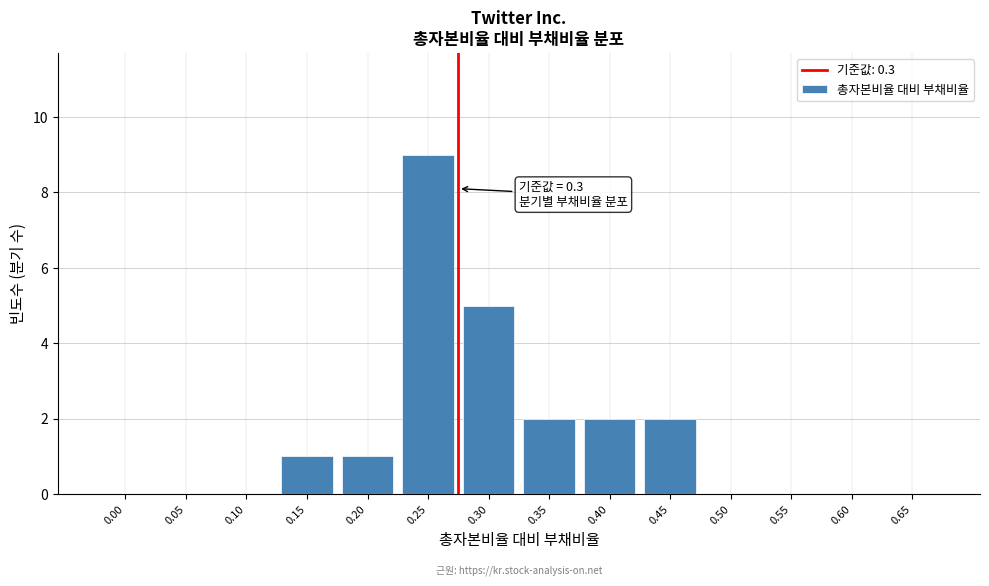

Reading left to right, list all the values displayed in this chart.

0.00=0	0.05=0	0.10=0	0.15=1	0.20=1	0.25=9	0.30=5	0.35=2	0.40=2	0.45=2	0.50=0	0.55=0	0.60=0	0.65=0